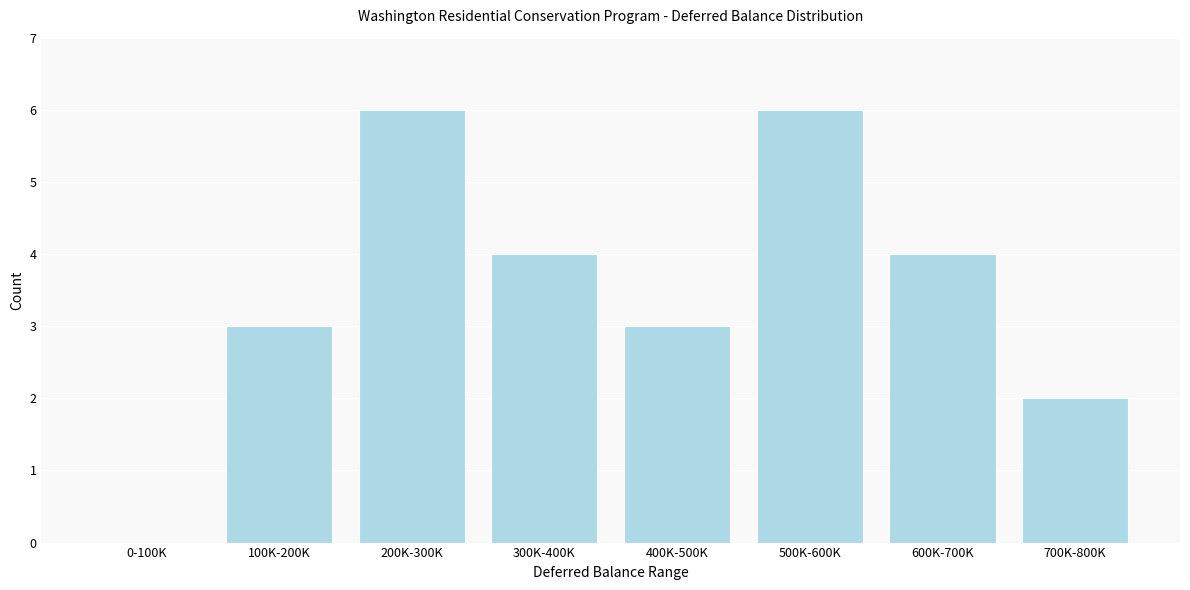

Reading right to left, transcribe all the data shown in this chart.

700K-800K=2	600K-700K=4	500K-600K=6	400K-500K=3	300K-400K=4	200K-300K=6	100K-200K=3	0-100K=0